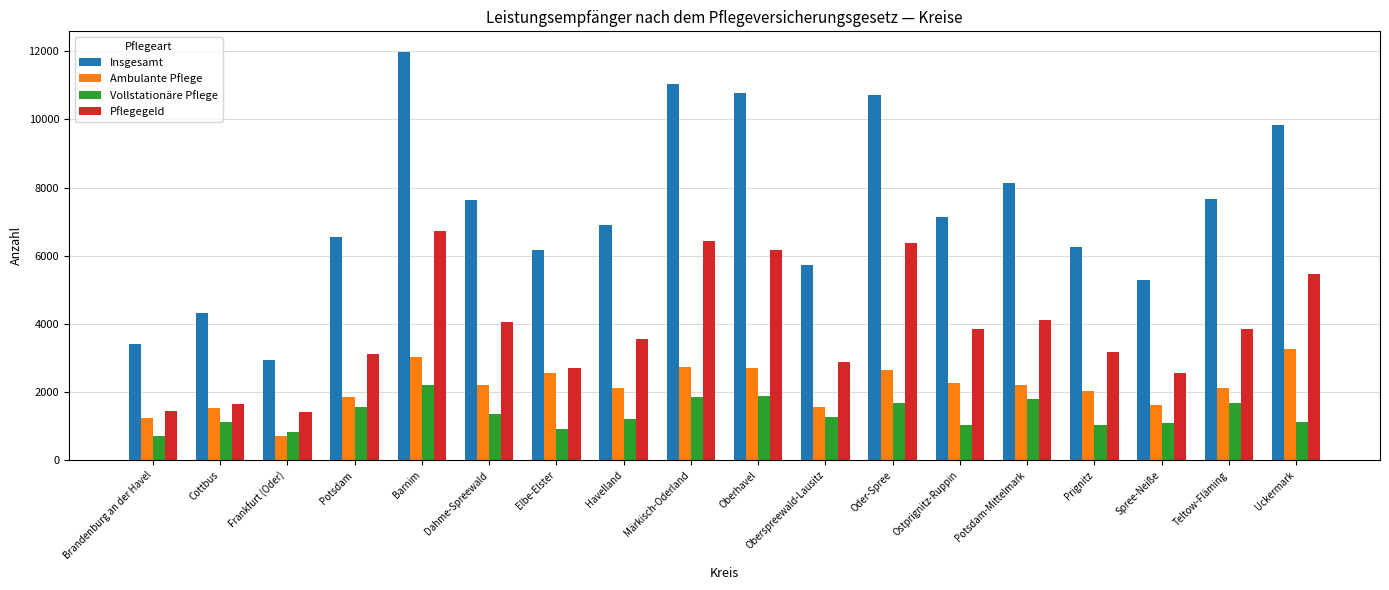

How many categories are shown in the chart?

18